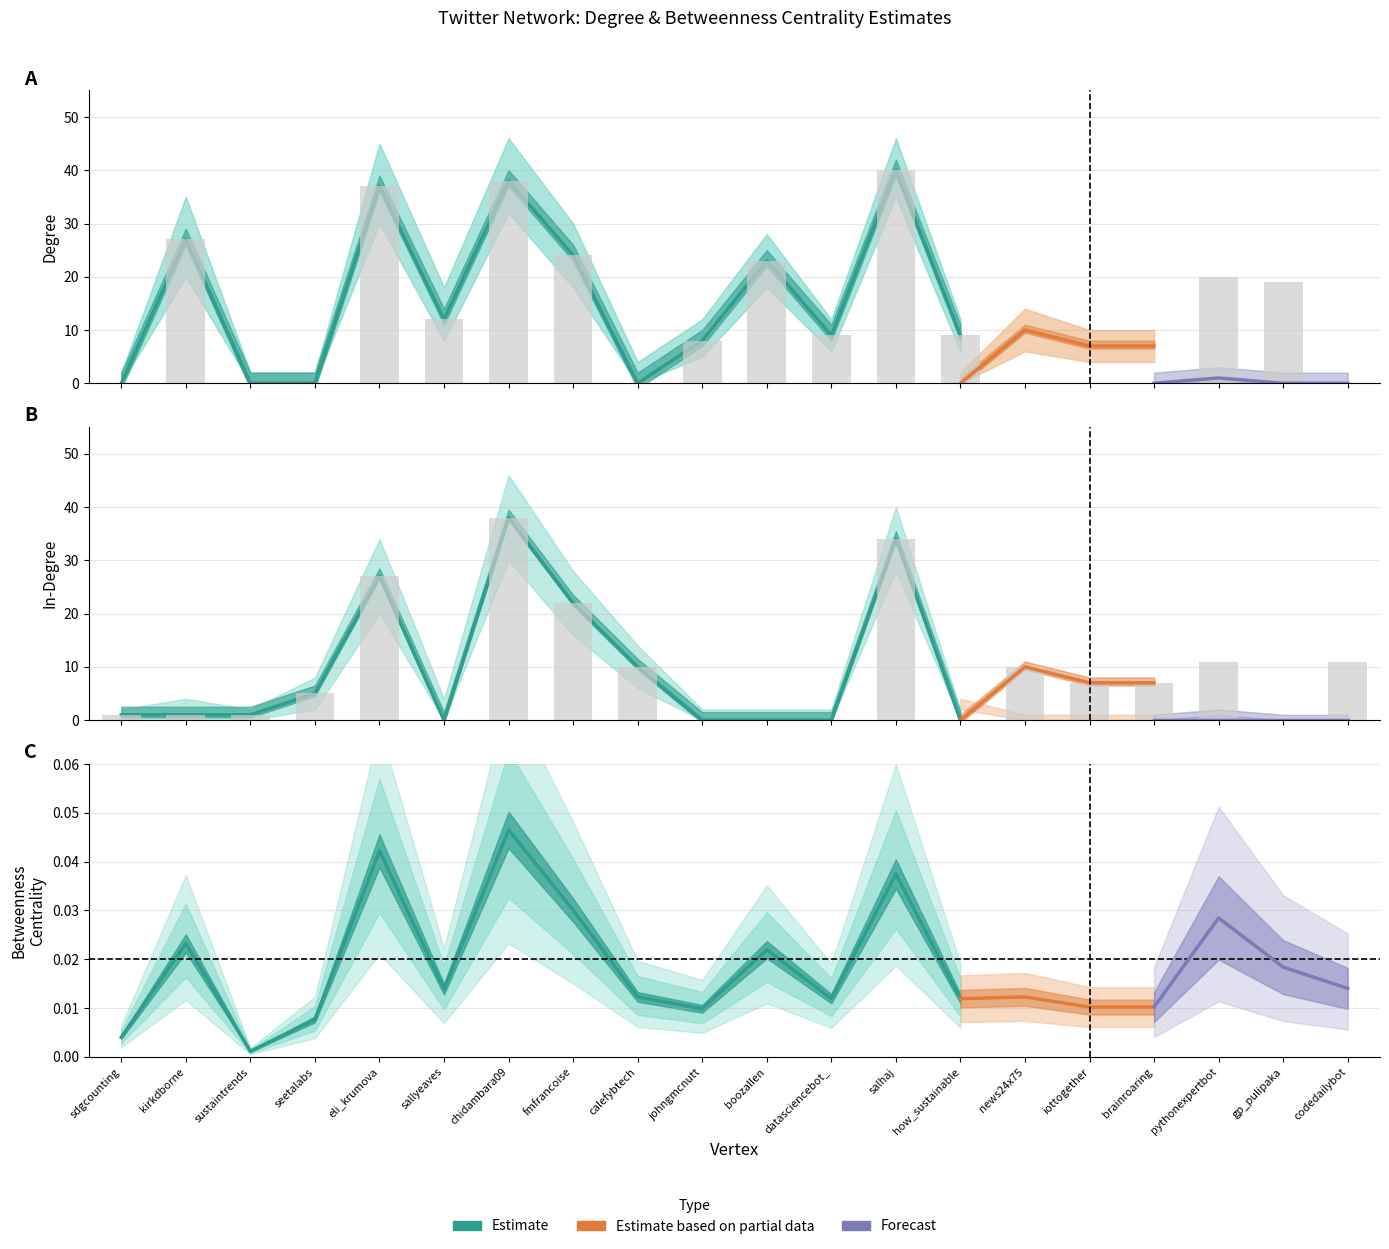

Where is In-Degree nearest to the value 19?

fmfrancoise